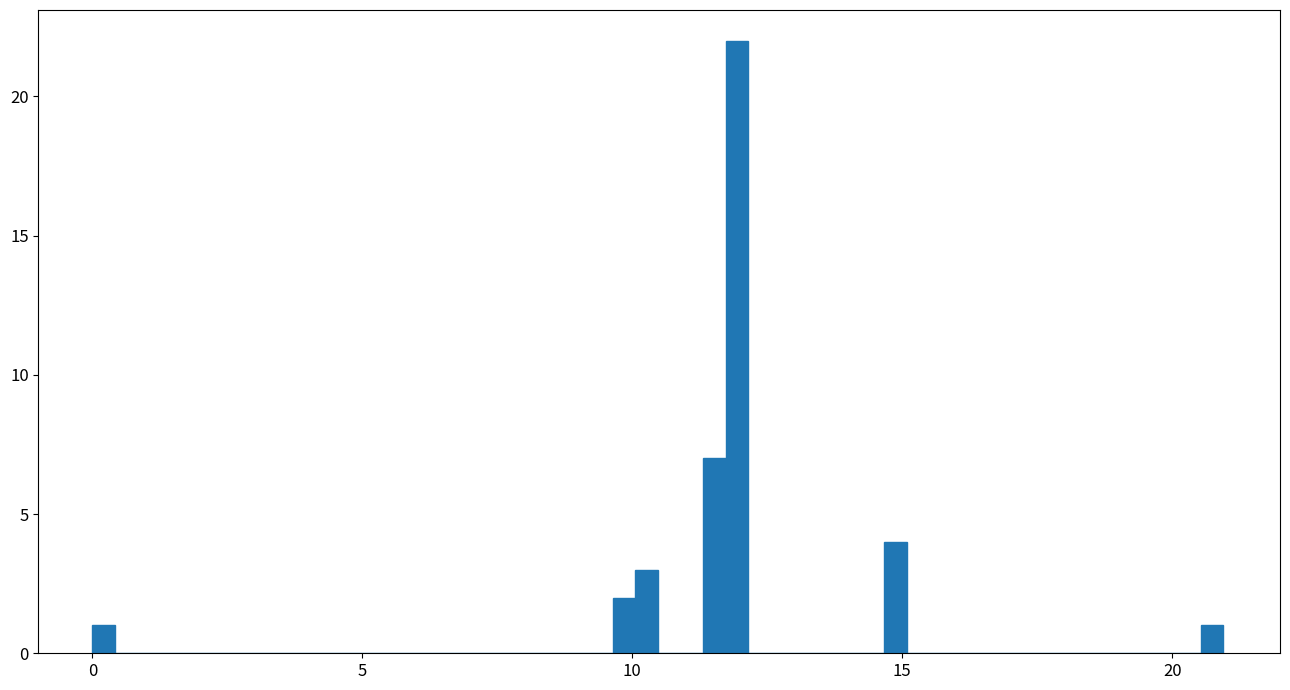

Around what value on the x-axis is the tallest bar? Give the approximate position of its centre, as read against the axis.

12.0